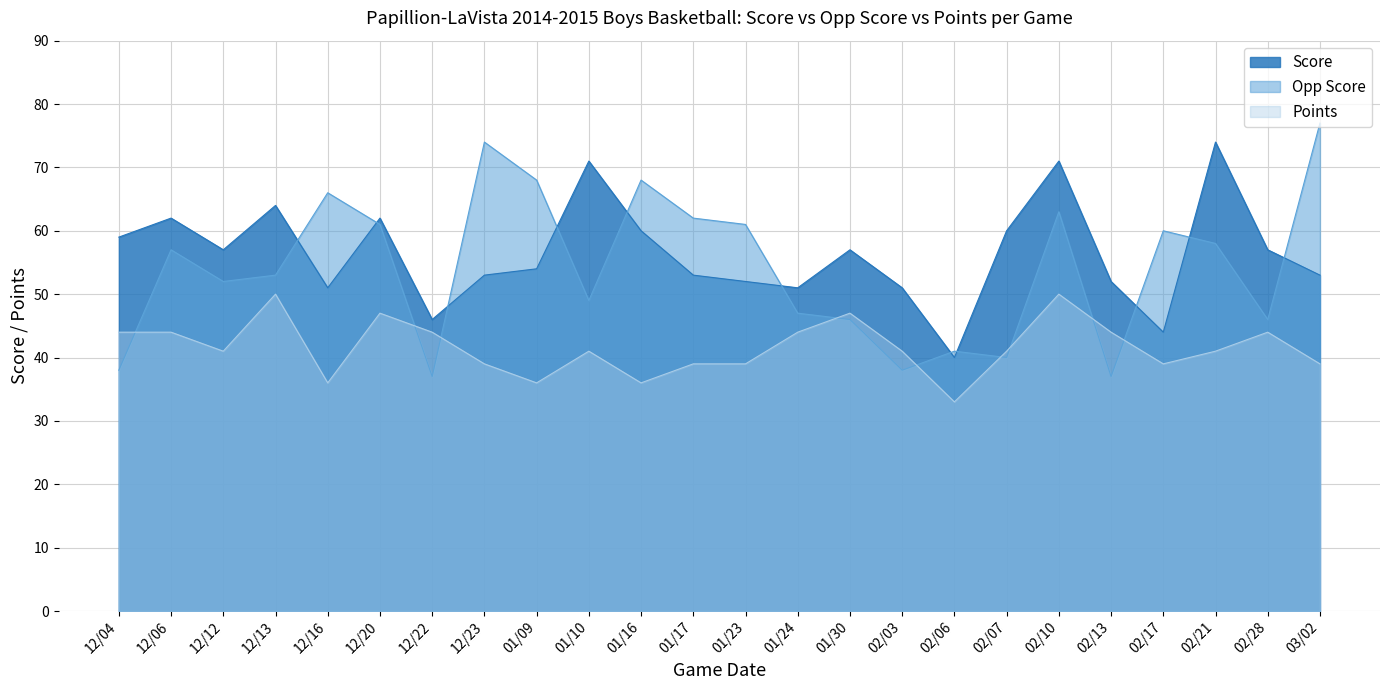

True or false: Points has a value of 63 at 01/09.

False